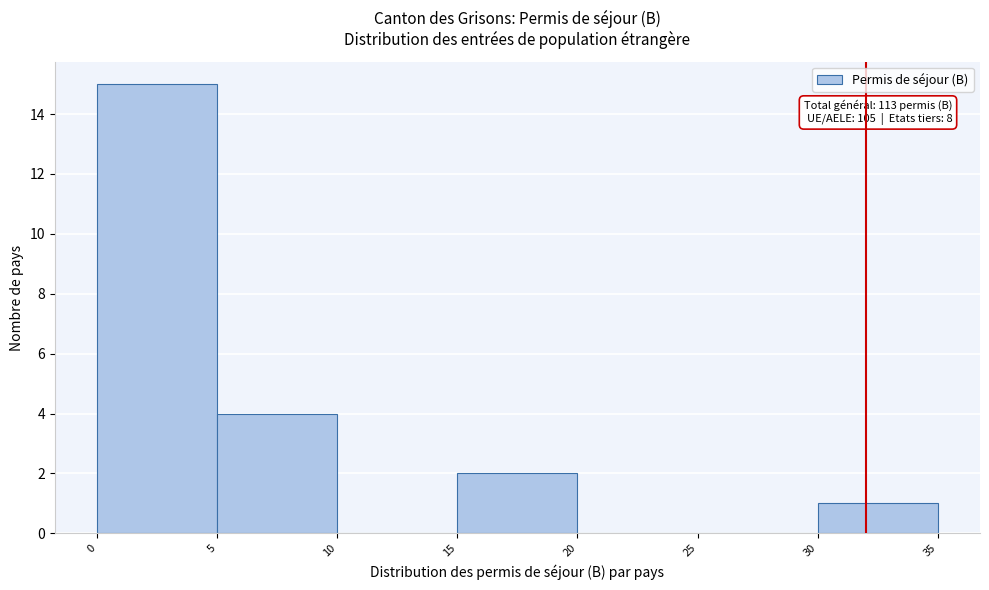

Over which range of the x-axis is the bar tallest?

0 to 5